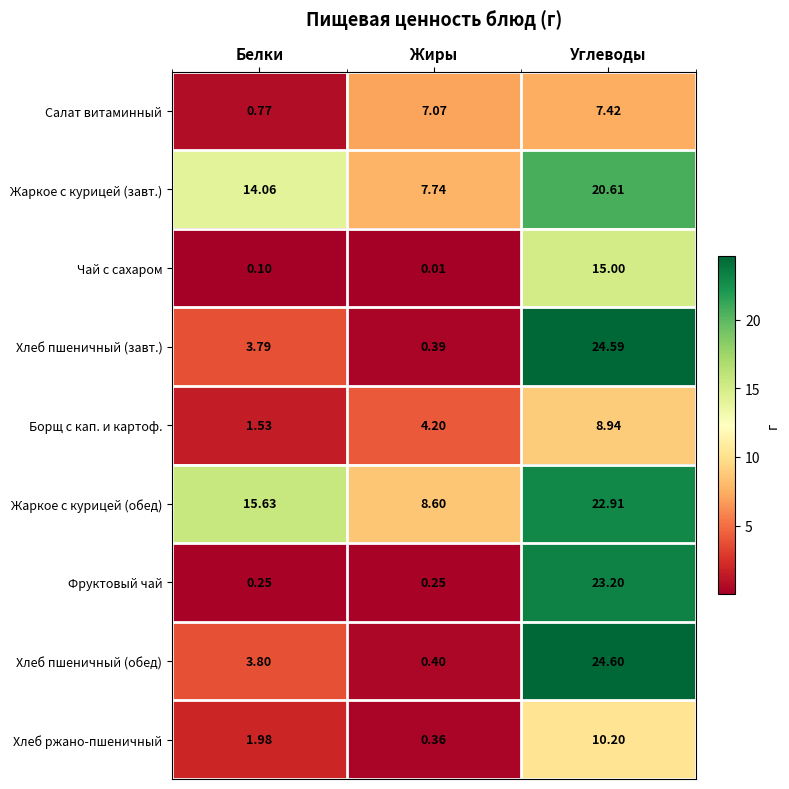

Between Белки and Жиры, which series saw the biggest shift?

Жаркое с курицей (обед)